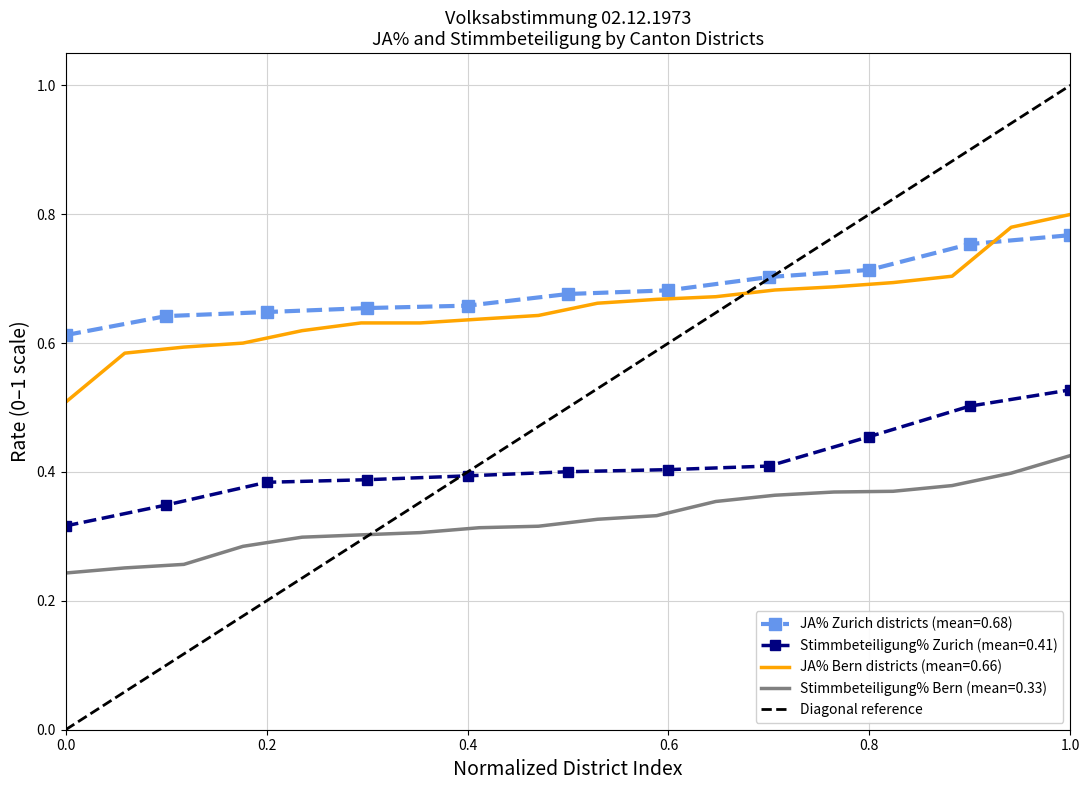

True or false: Stimmbeteiligung% Zurich (mean=0.41) and JA% Zurich districts (mean=0.68) intersect in this chart.

False